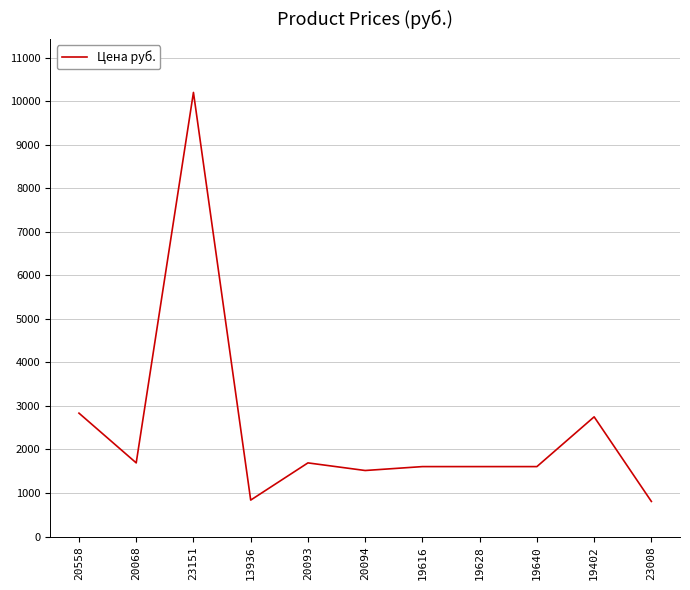

Where is the data nearest to the value 5505?

20558